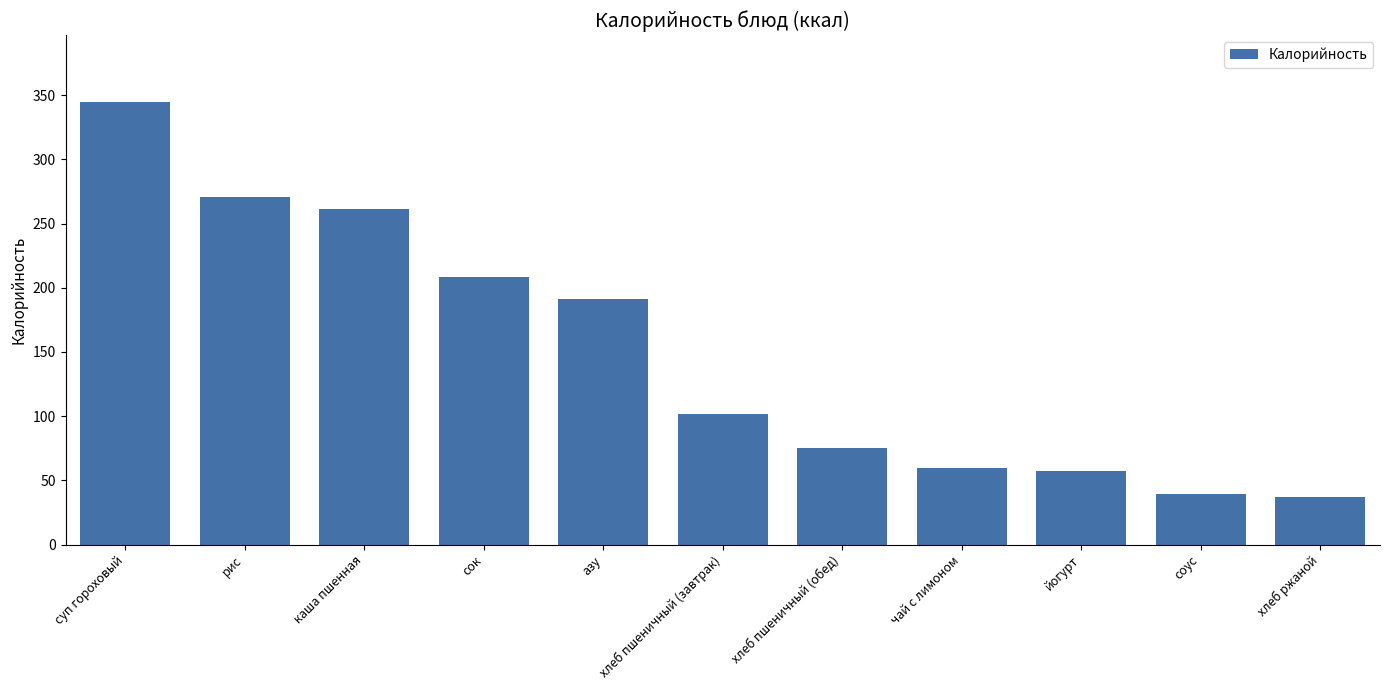

What is the label of the 11th bar from the left?

хлеб ржаной